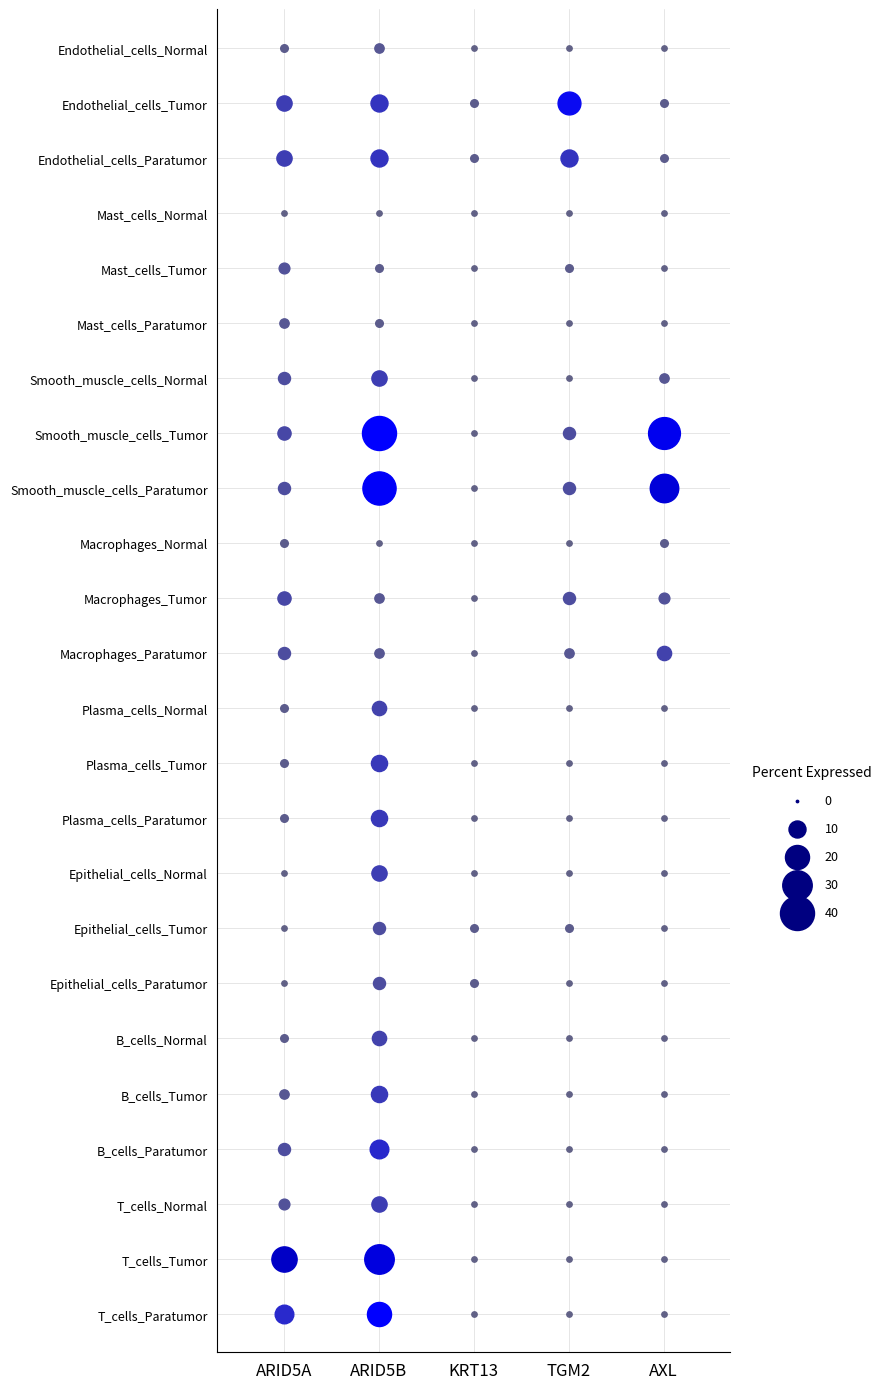

True or false: Endothelial_cells_Tumor has a value of 28 at 3.

False